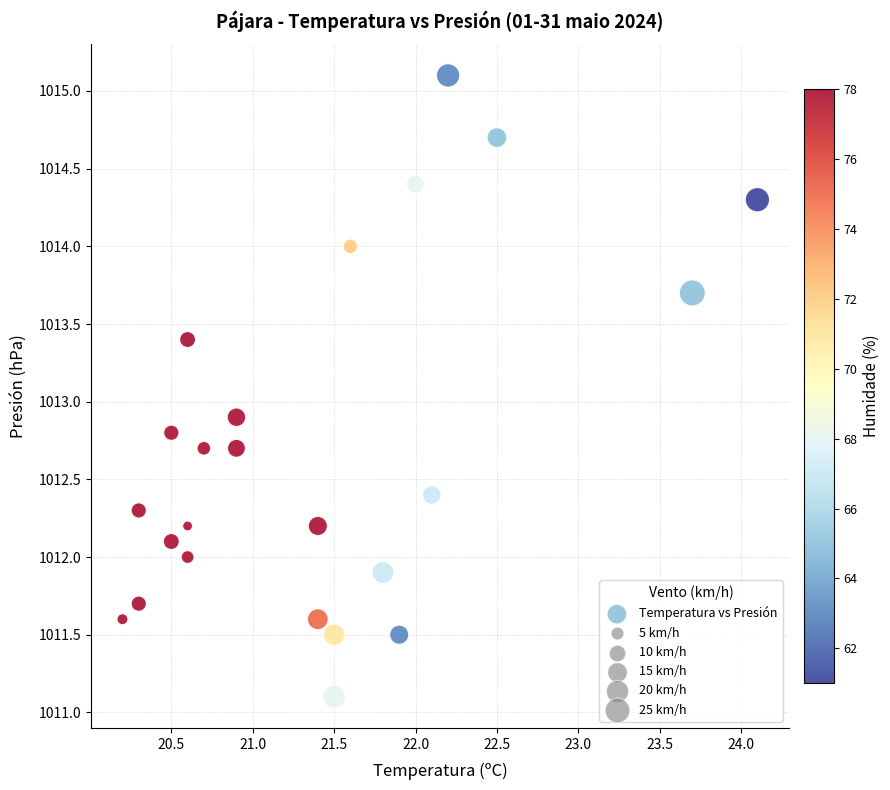

What is the range of Y values (max minus min)?

4.0